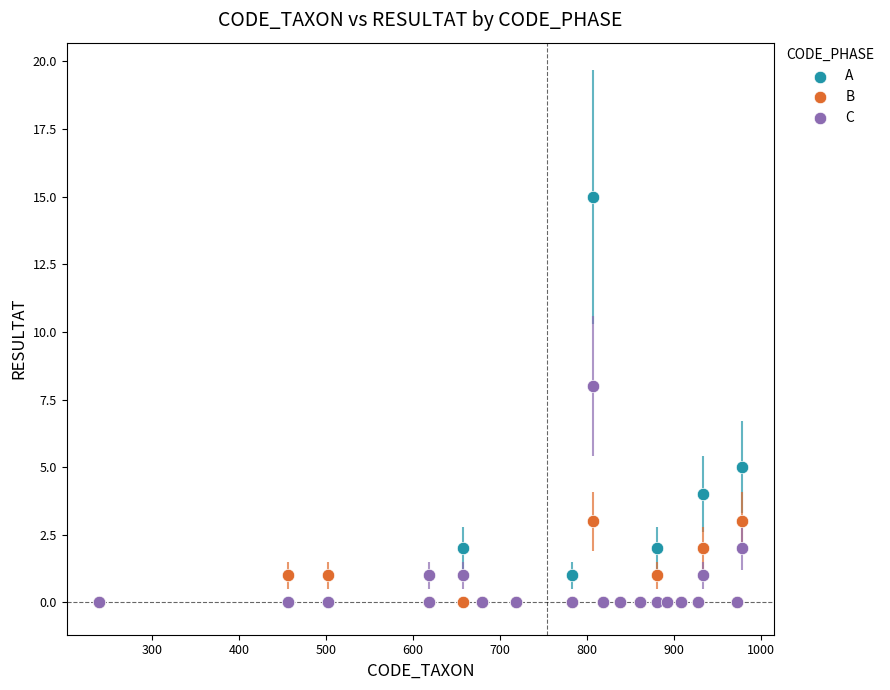

Which series contains the highest Y value?

A